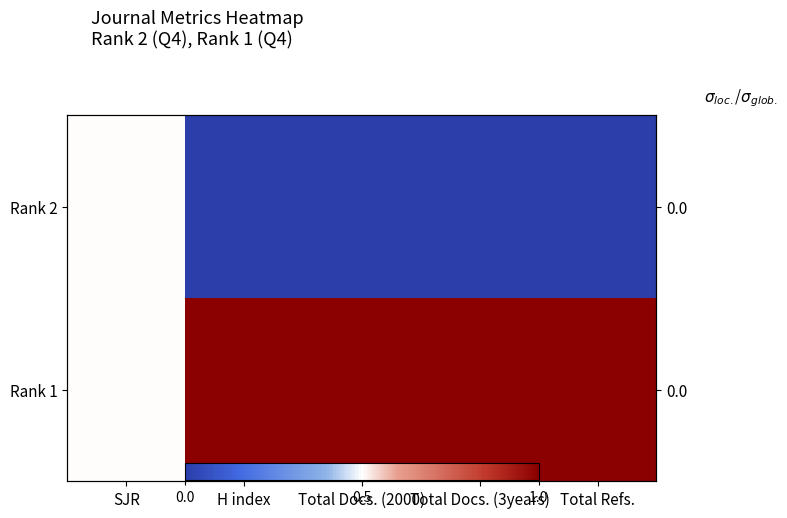

Which category has the lowest value in the Rank 1 series?

SJR